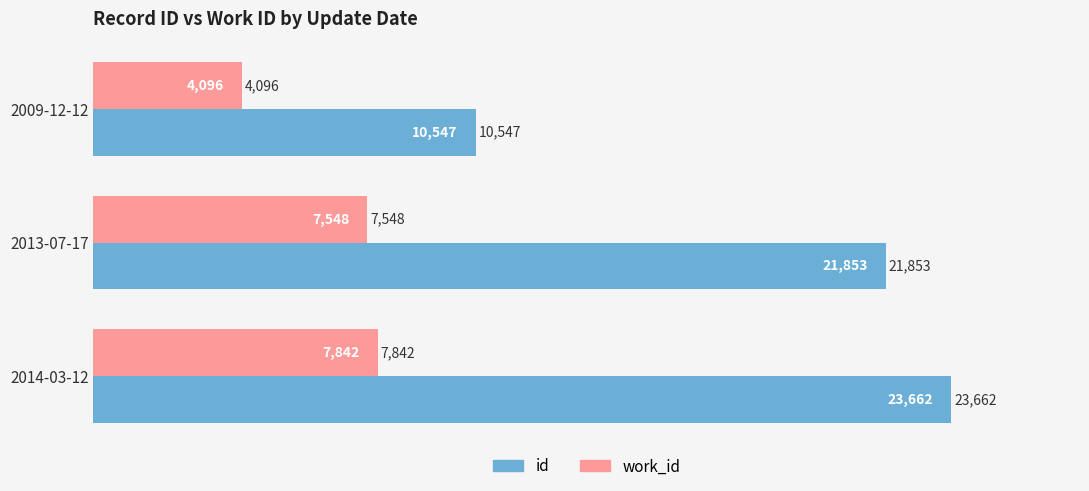

Rank the series at 2014-03-12 from highest to lowest value.

id, work_id